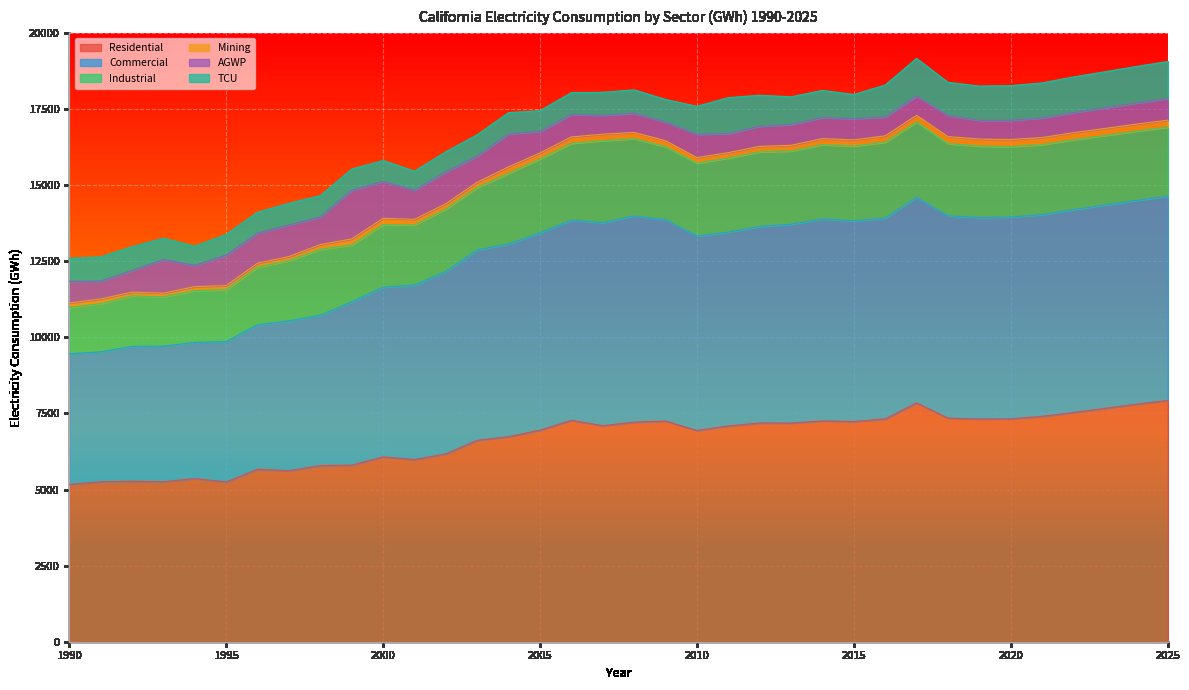

Which category has the highest value in the TCU series?

2017